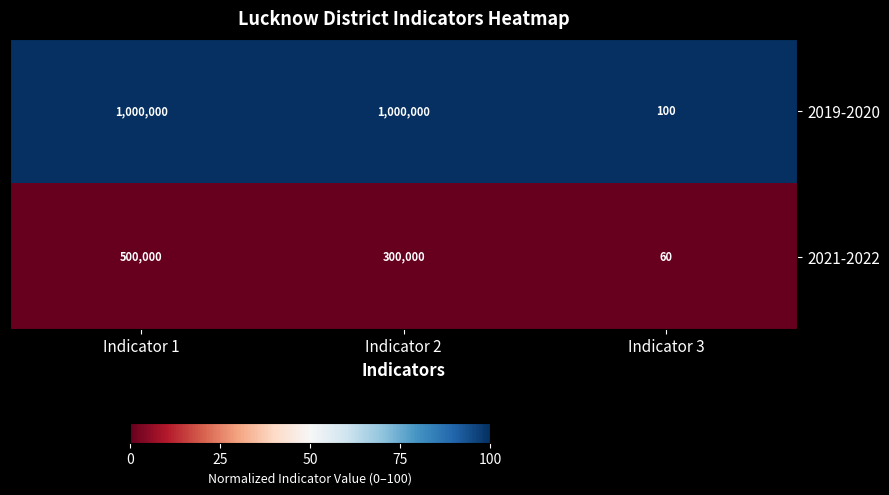

What is the spread (max minus min) of values at Indicator 2?

700000